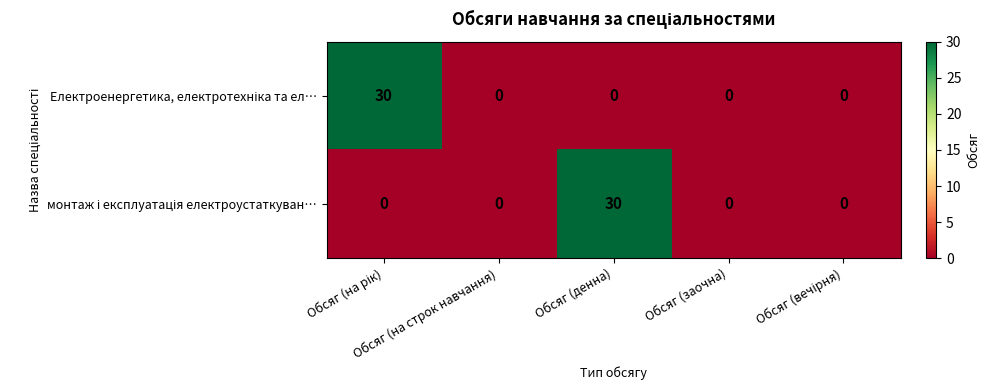

How many series are shown in this chart?

2